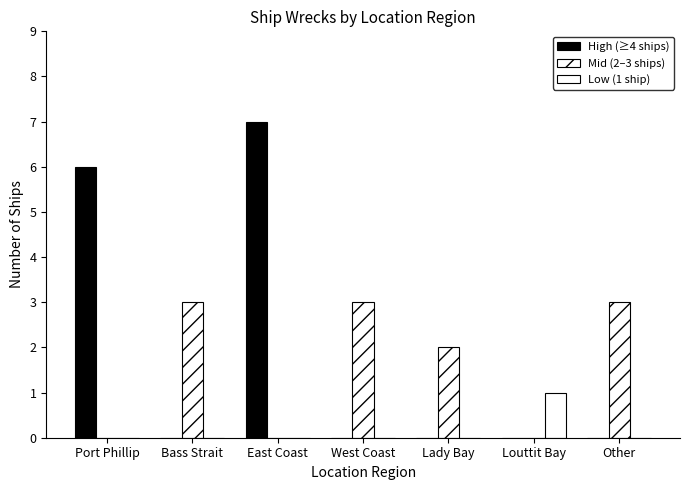

Which series has the widest spread of values?

High (≥4 ships)